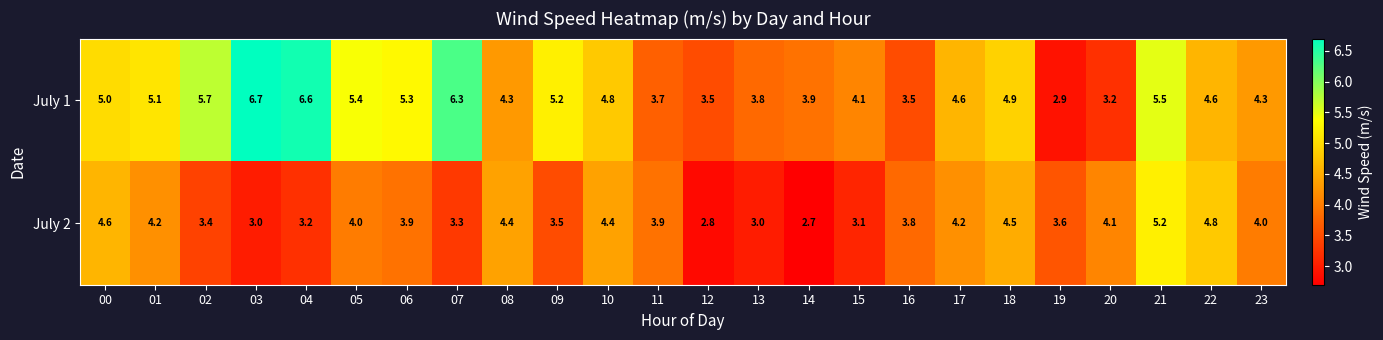

What is the lowest value of the July 2 series?

2.7